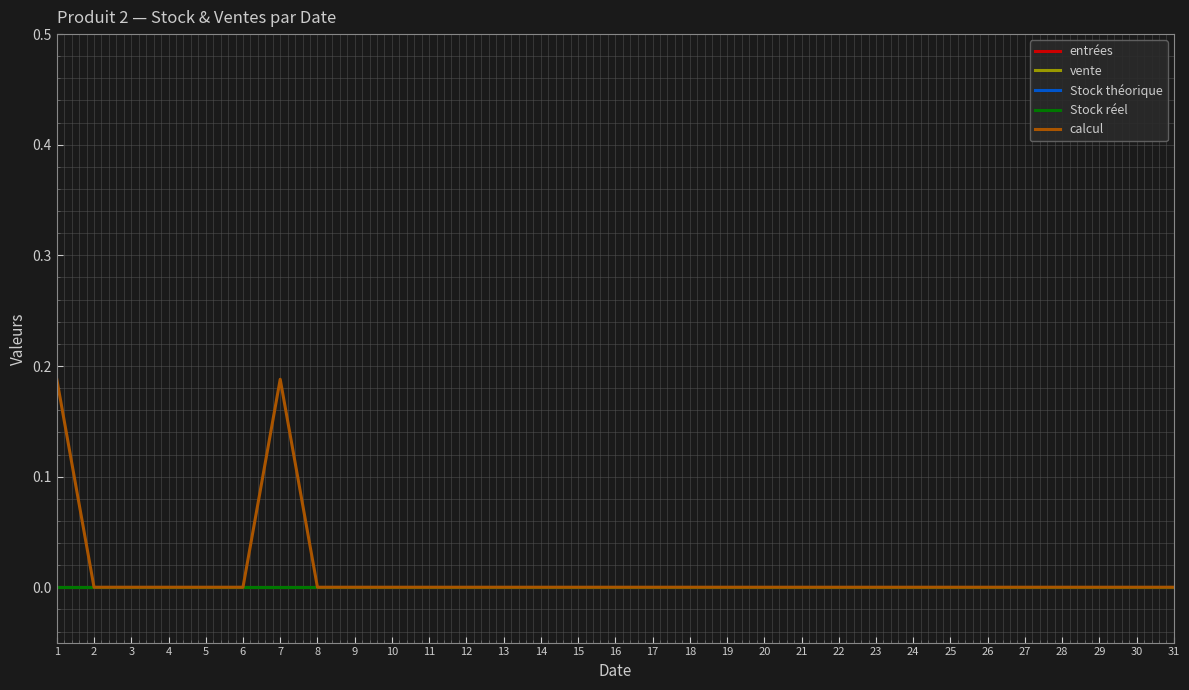

True or false: calcul and entrées cross at least once.

False